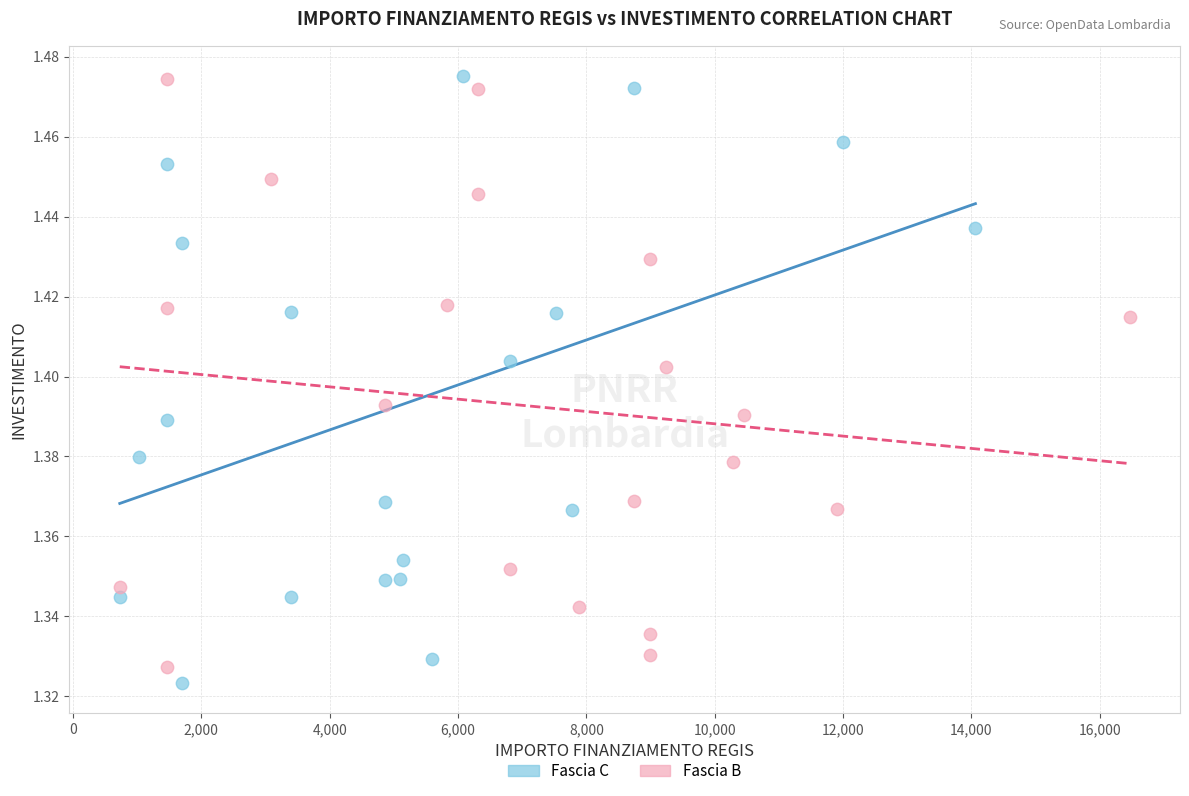

Which series has the widest spread of Y values?

Fascia C